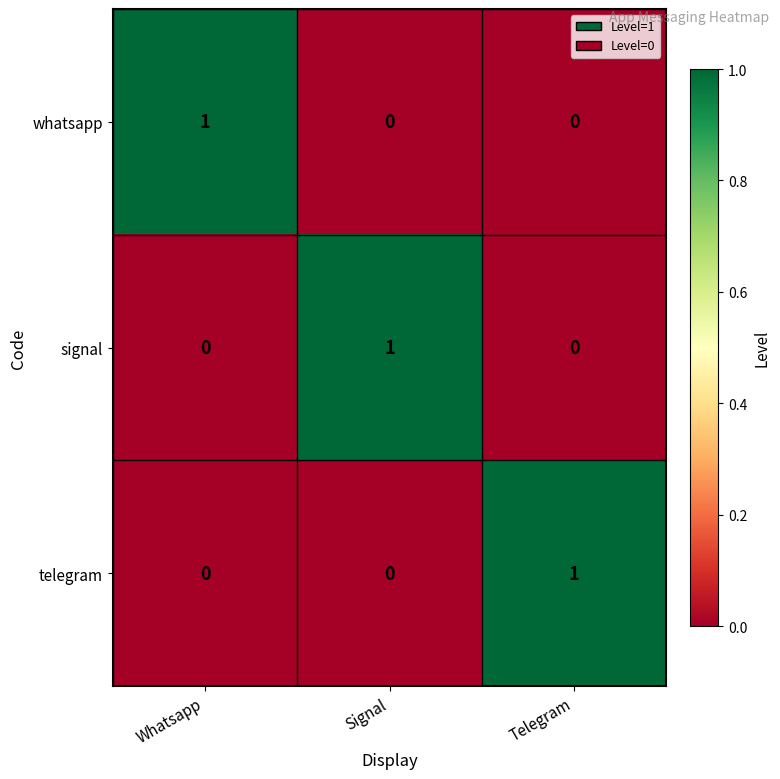

Which category has the highest value in the signal series?

Signal